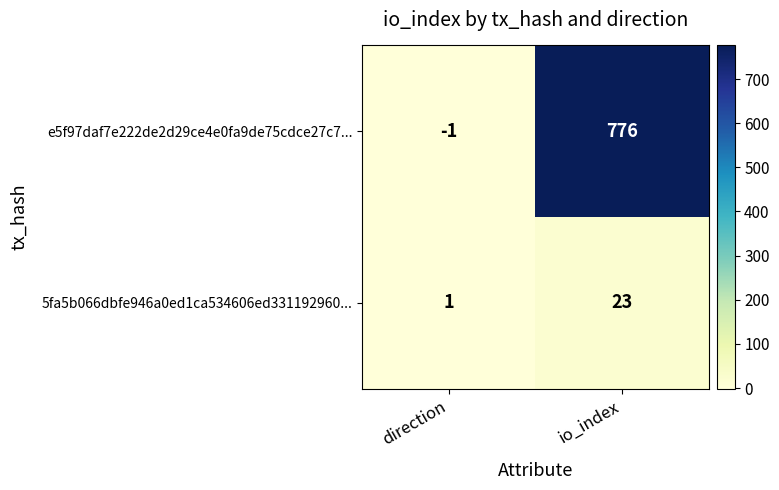

Rank the series at direction from lowest to highest value.

e5f97daf7e222de2d29ce4e0fa9de75cdce27c7..., 5fa5b066dbfe946a0ed1ca534606ed331192960...